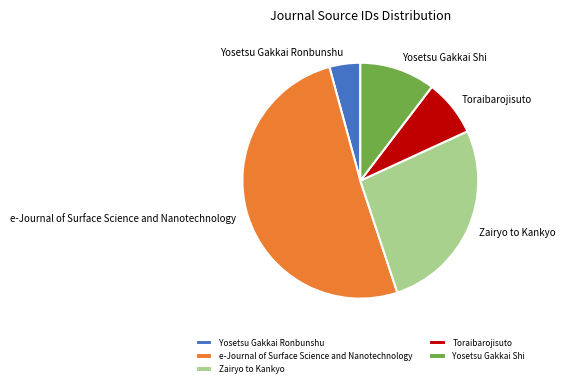

Which has a higher value, Zairyo to Kankyo or Toraibarojisuto?

Zairyo to Kankyo